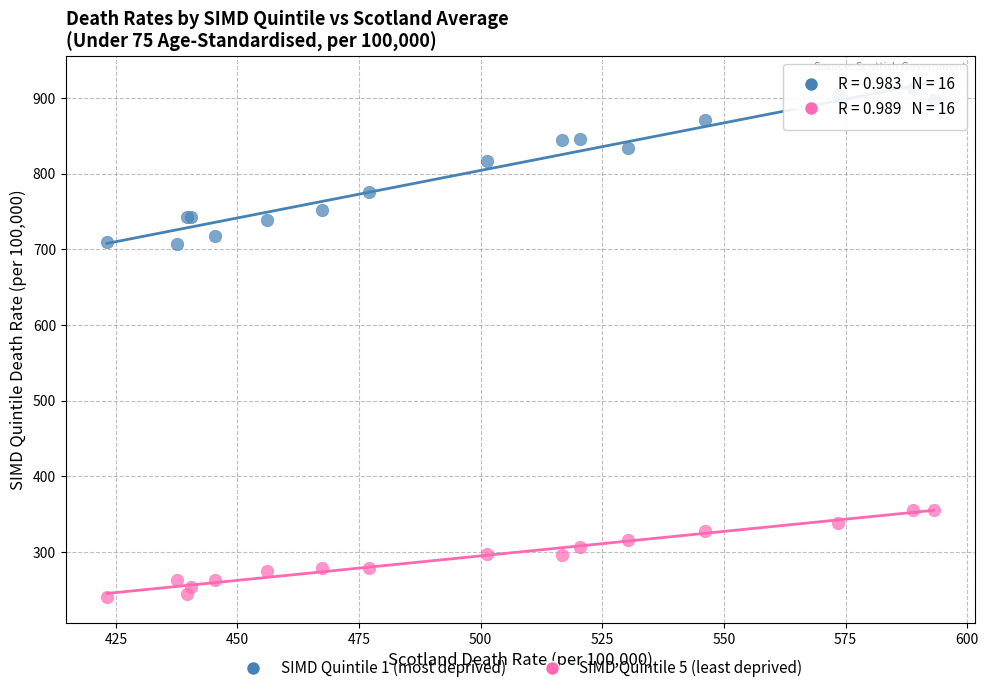

Which series has the largest Y range (max minus min)?

SIMD Quintile 1 (most deprived)